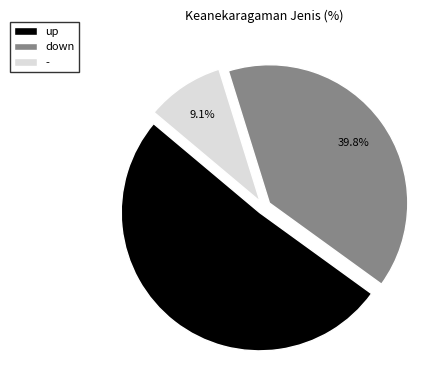

What is the largest slice in the pie chart?

up